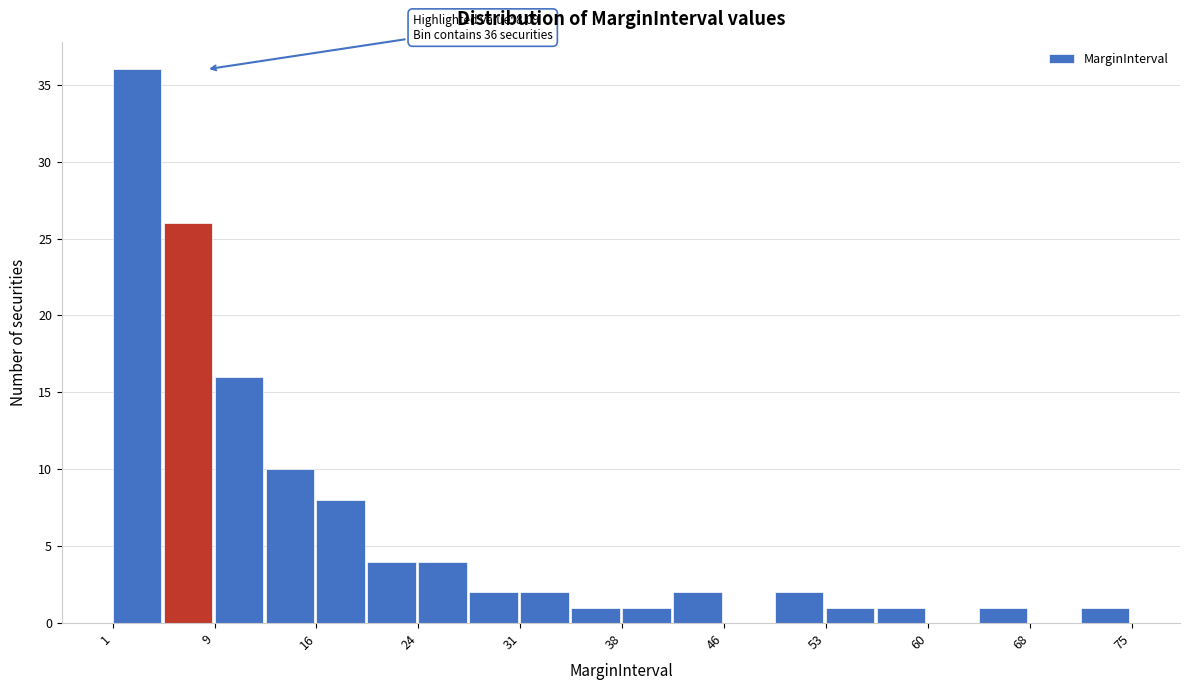

Around what value on the x-axis is the tallest bar? Give the approximate position of its centre, as read against the axis.

3